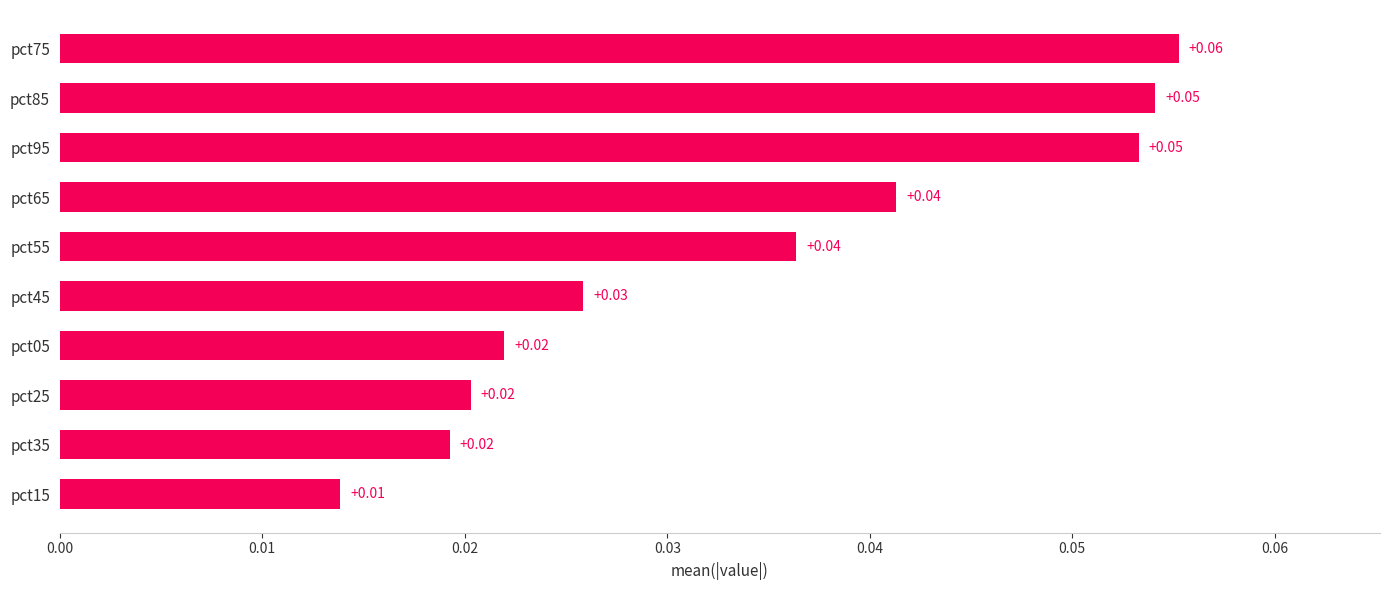

What is the sum of all values?

0.3